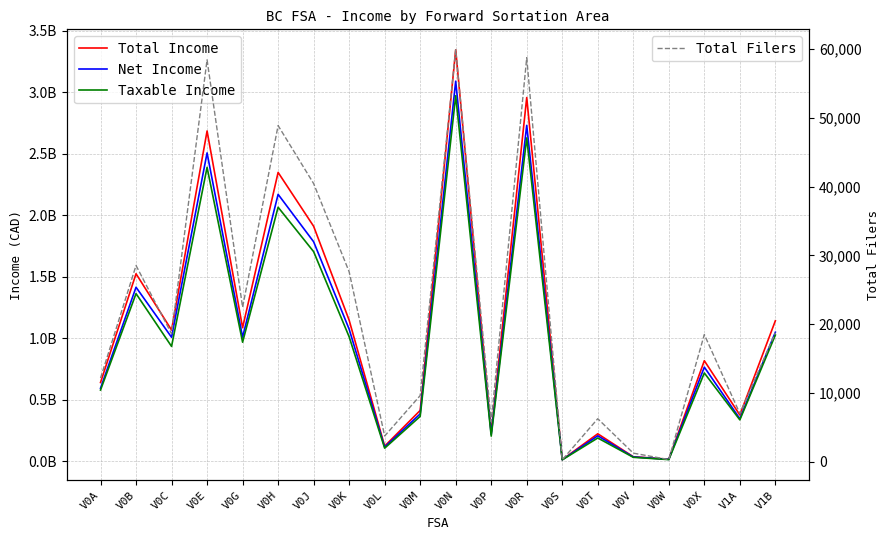

Is it true that Taxable Income equals 203242000 at V0P?

True